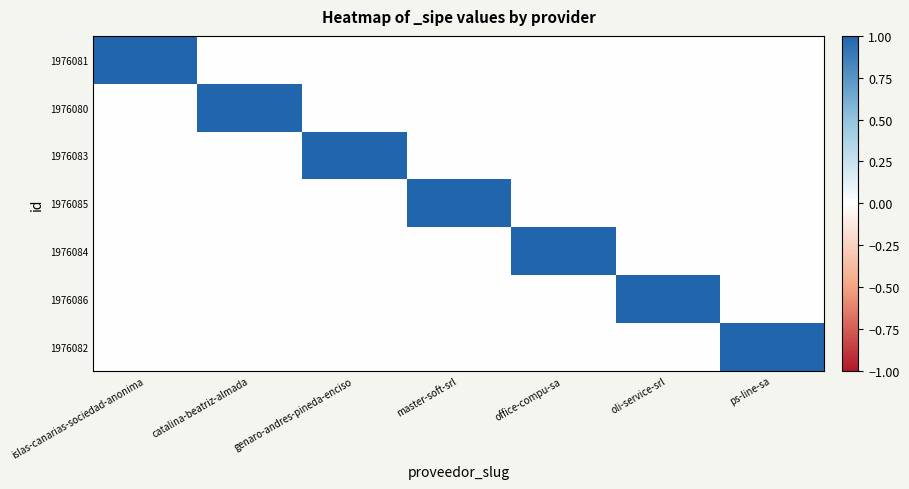

At master-soft-srl, list the series in order from smallest to largest.

1976081, 1976080, 1976083, 1976084, 1976086, 1976082, 1976085